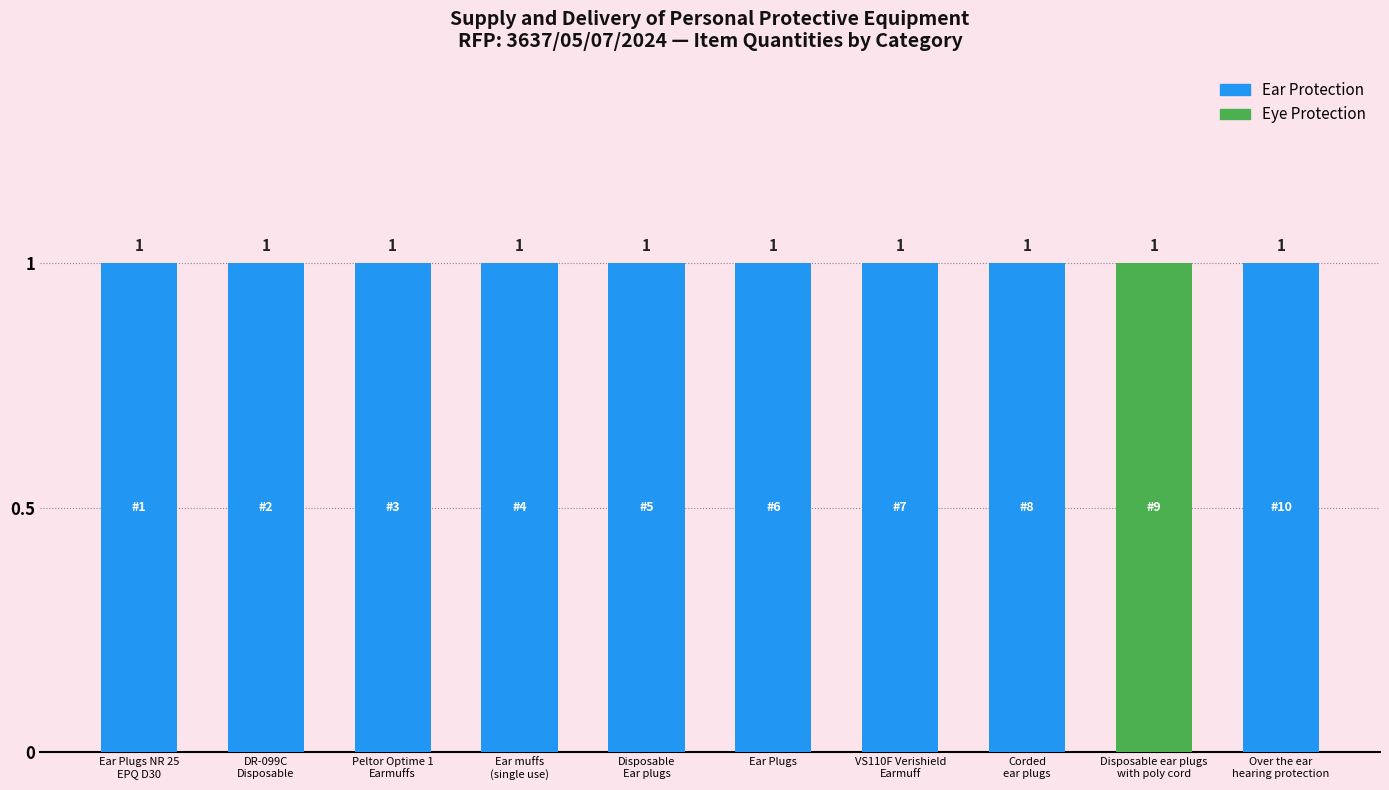

What is the average value of the Total Quantity series?

1